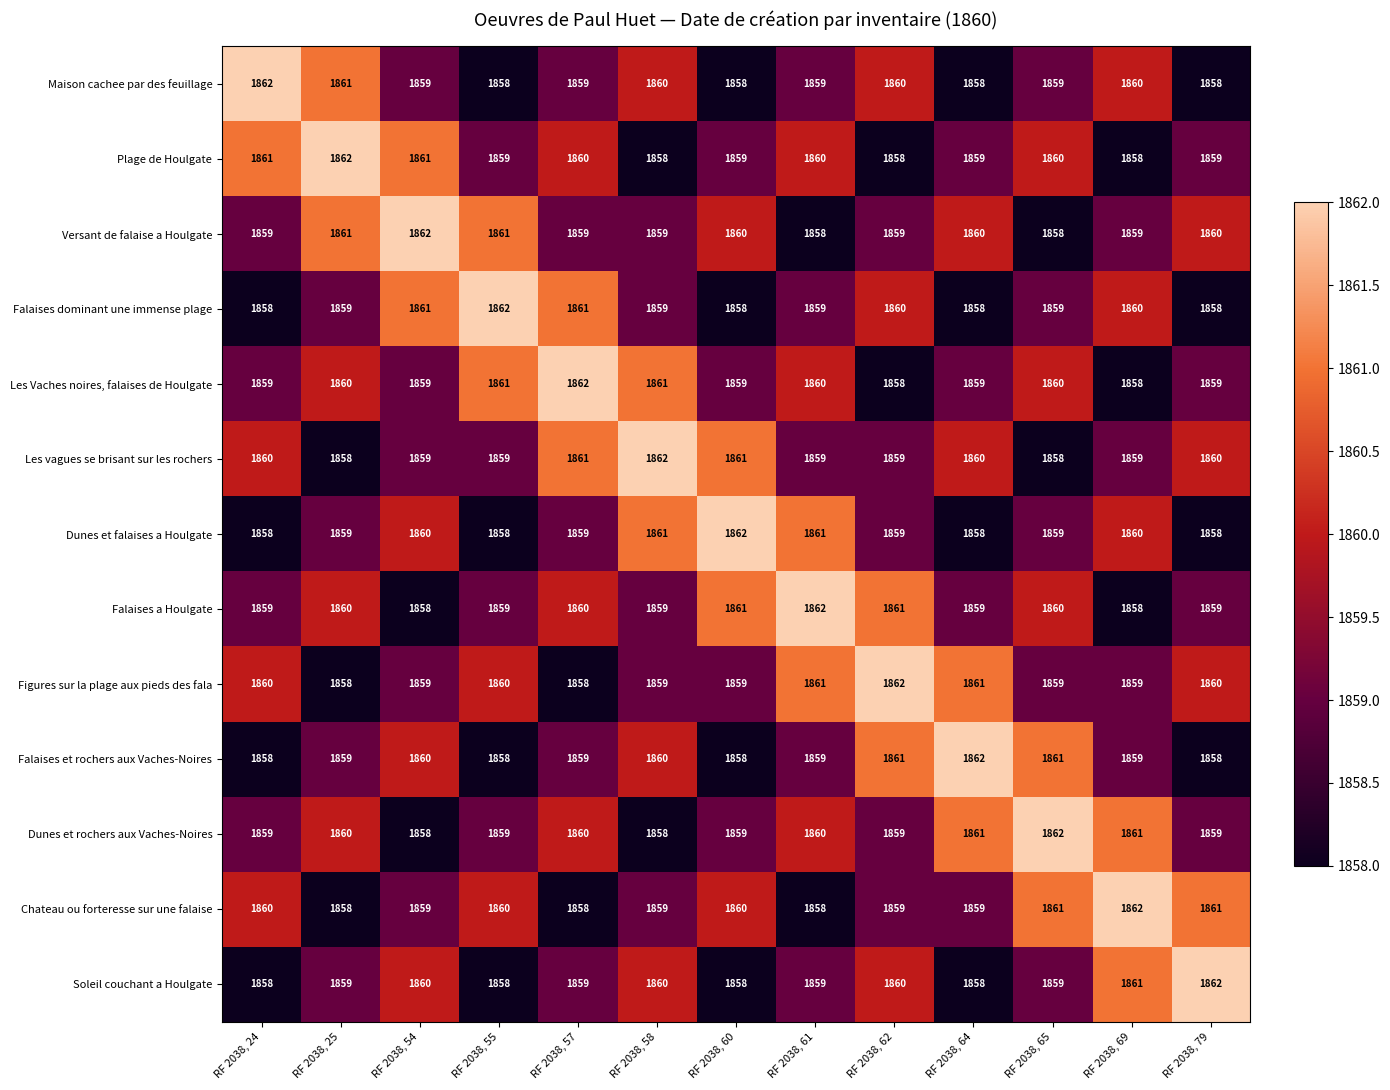

True or false: Versant de falaise a Houlgate has a value of 508 at RF 2038, 58.

False